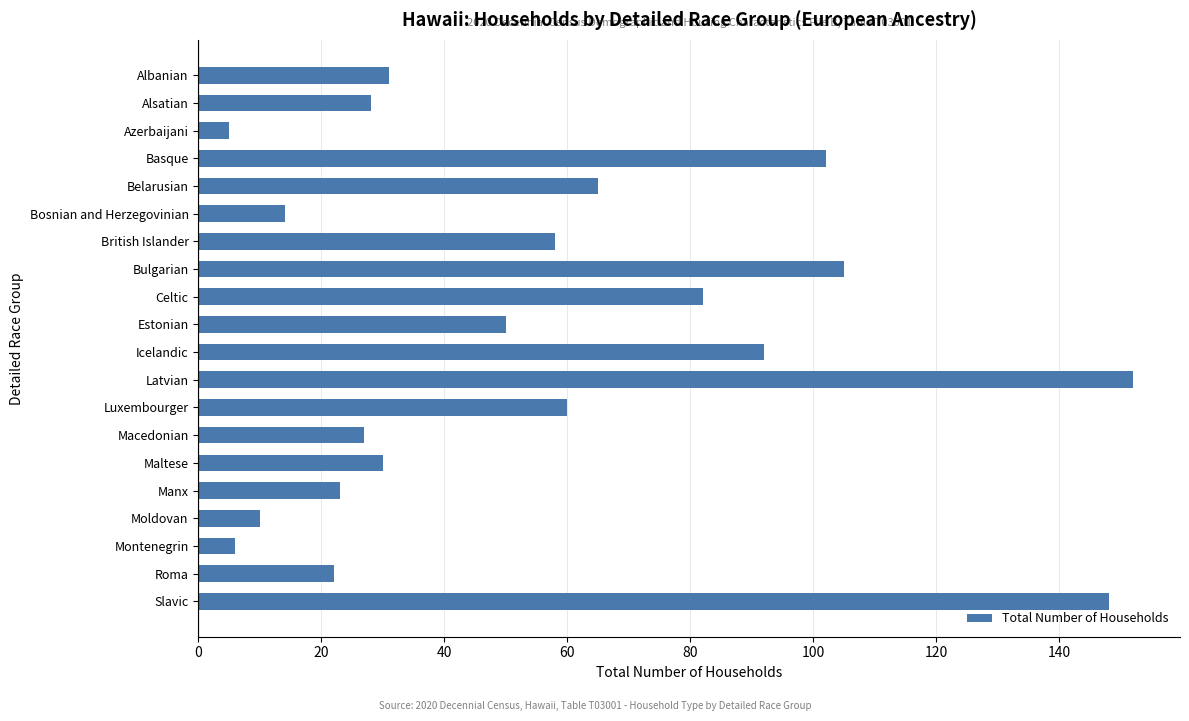

The value at British Islander is 58. True or false?

True